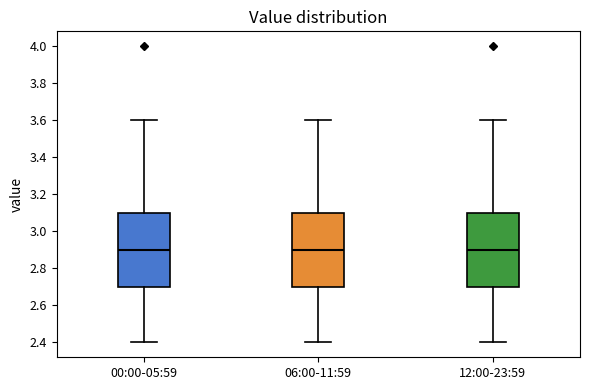

Where is the upper edge of the box for 12:00-23:59 on the y-axis? The values are not printed on the chart, so give them approximately, as read against the axis.

3.1